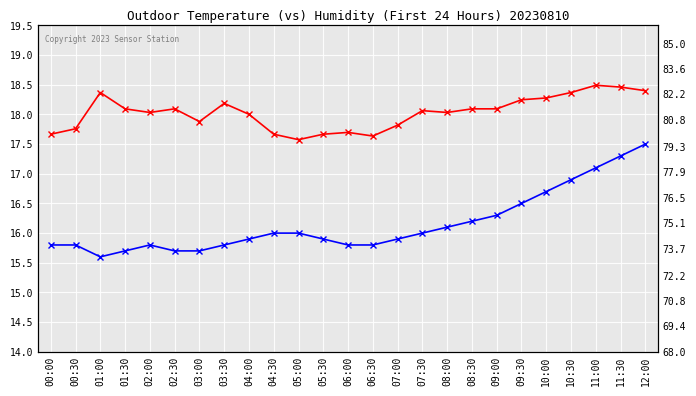

List the series in order of their overall mean, highest first.

Humidity, Temperature